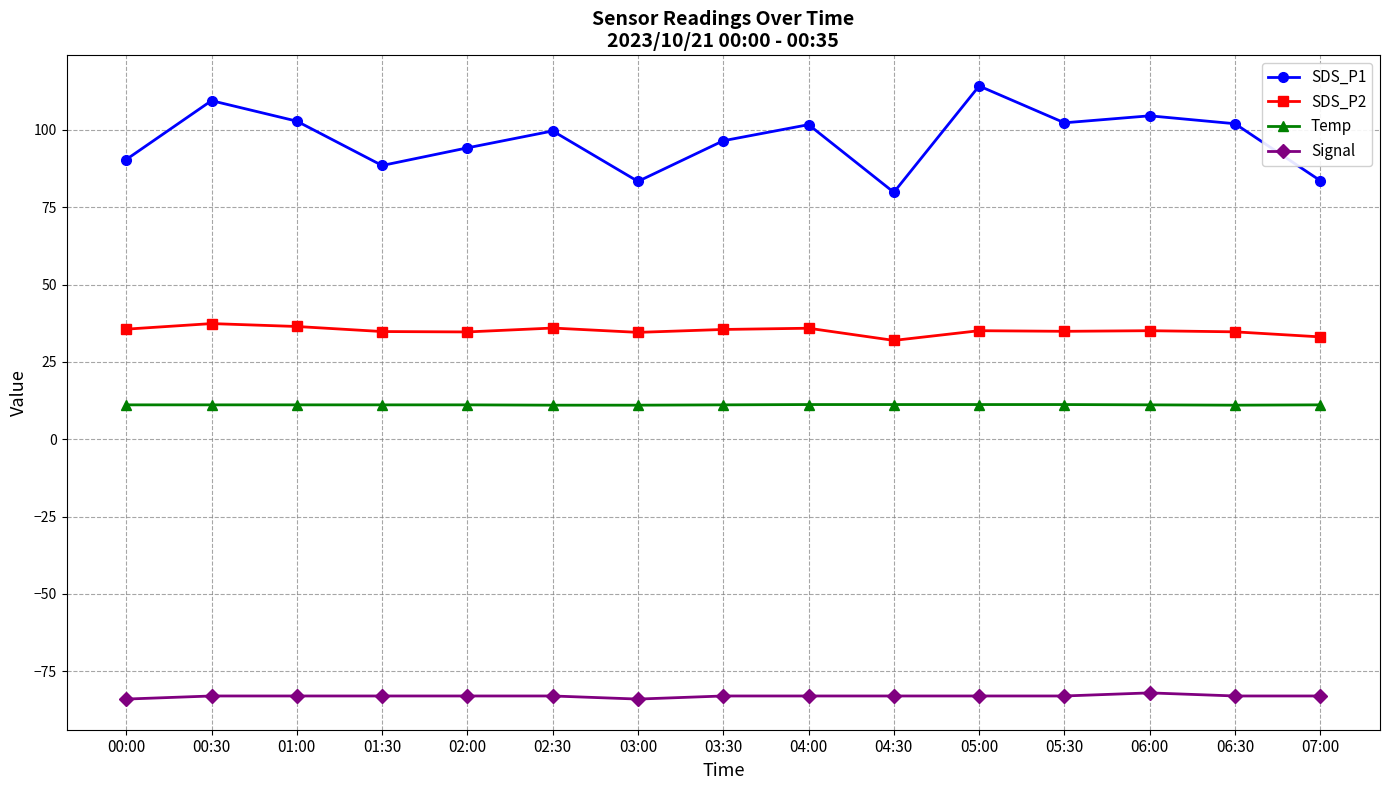

What is the greatest value displayed?

114.2